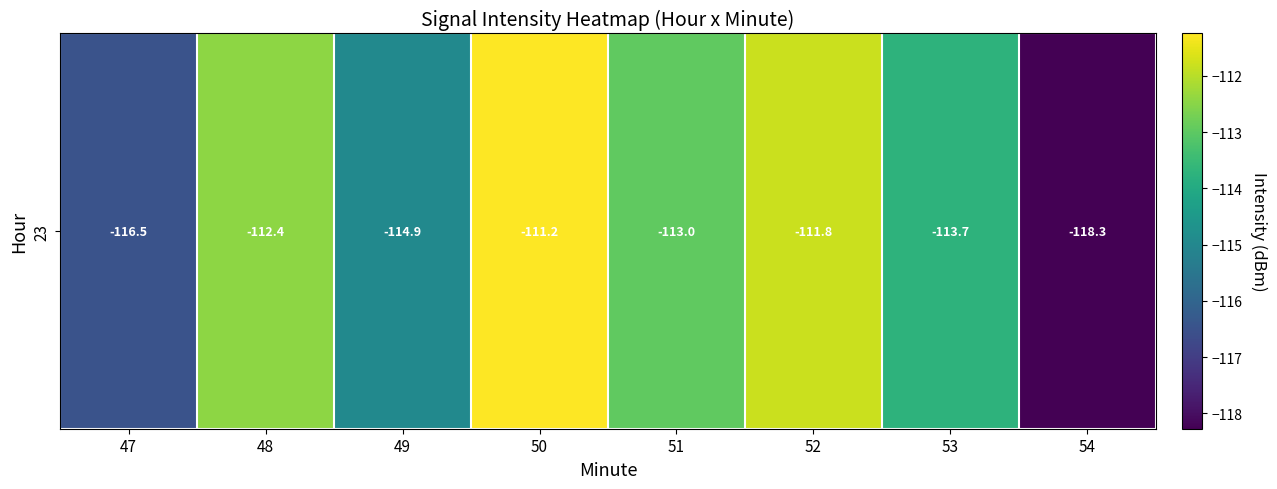

Is it true that the value at 53 is -113.7?

True